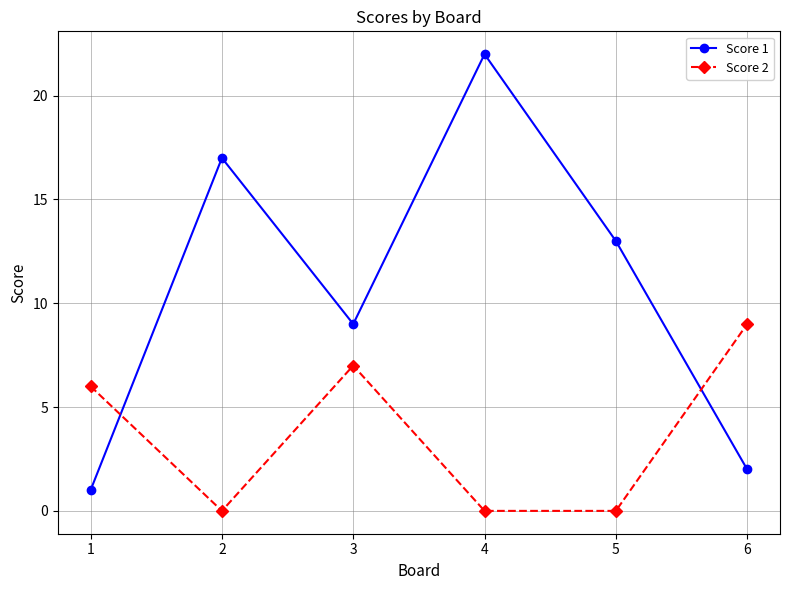

What is the value of the Score 1 point at the 5th from the left?

13